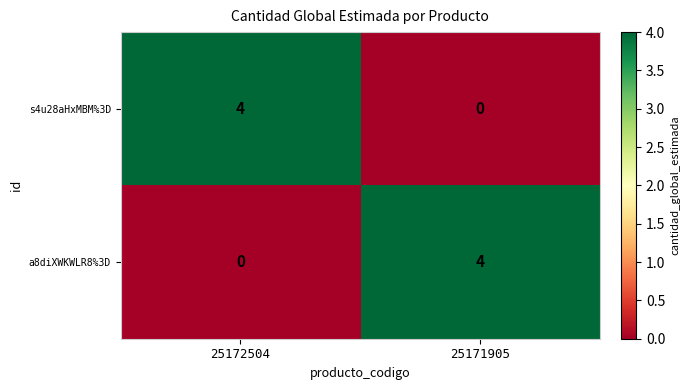

What is the greatest value displayed?

4